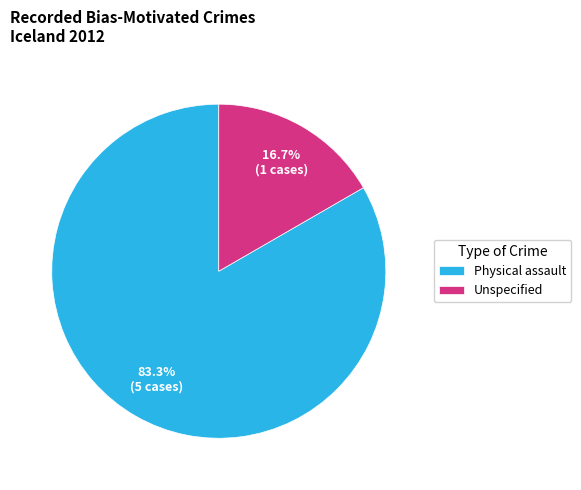

What is the smallest slice in the pie chart?

Unspecified